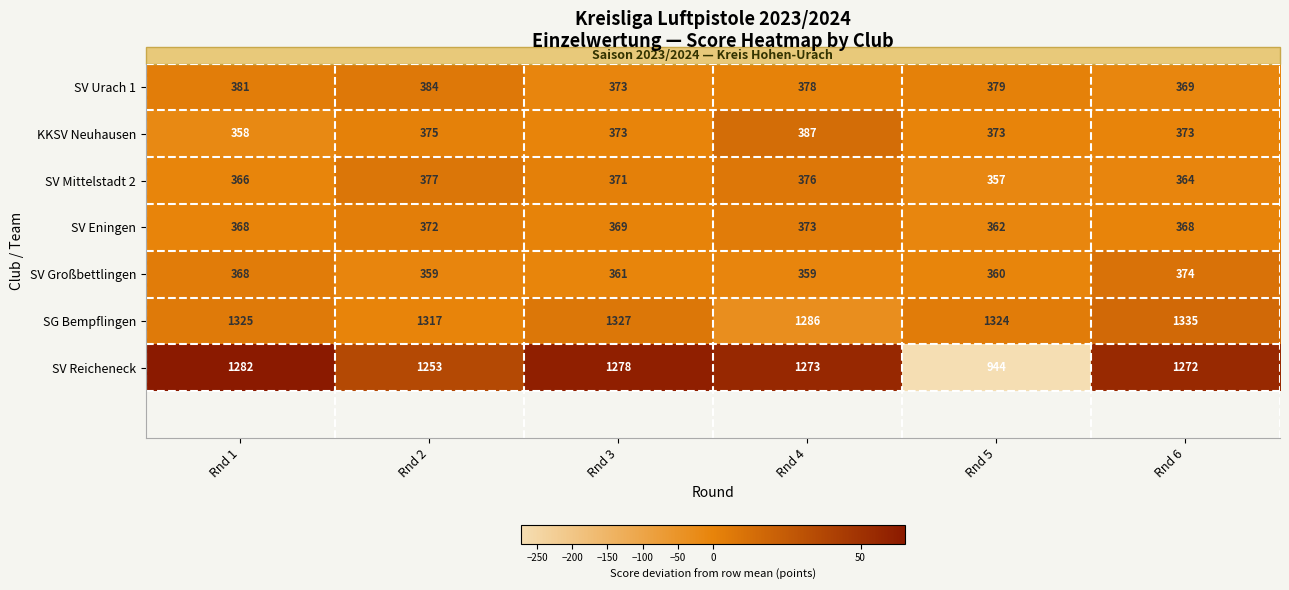

The value of SV Eningen at Rnd 4 is 373. True or false?

True